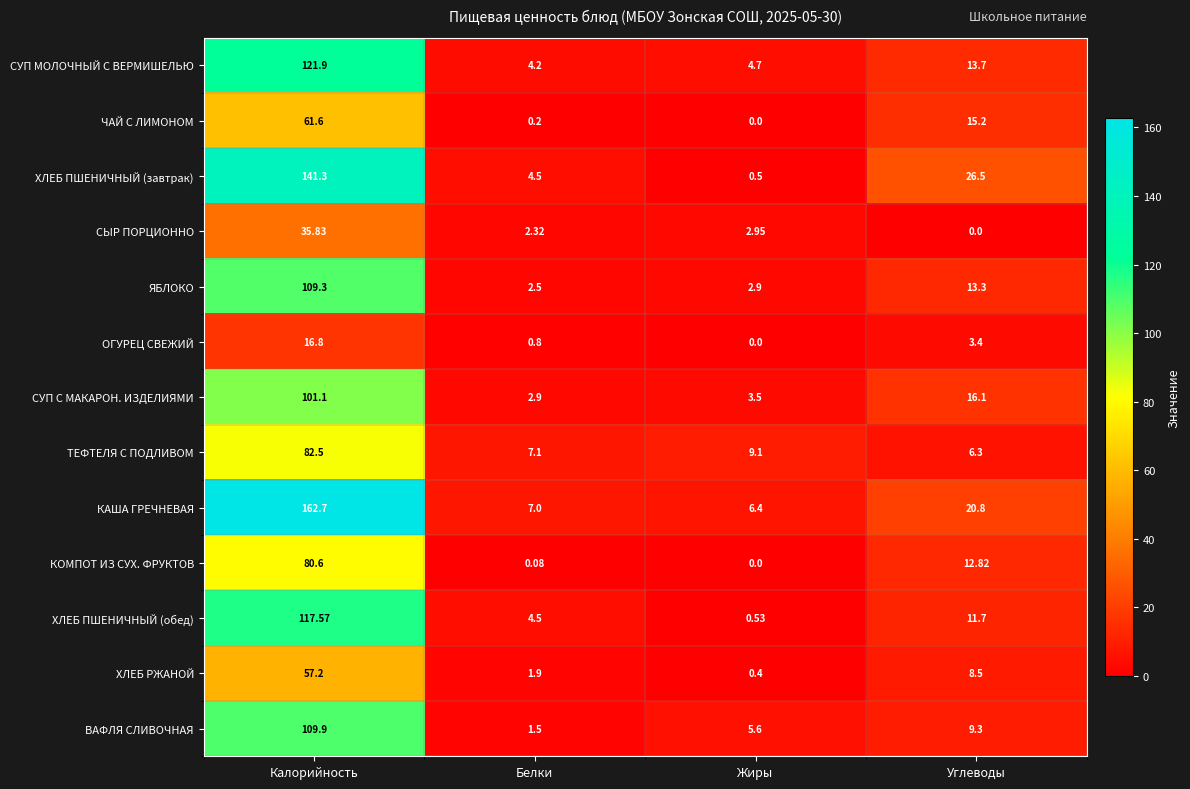

What is the difference between the highest and lowest values at Белки?

7.0